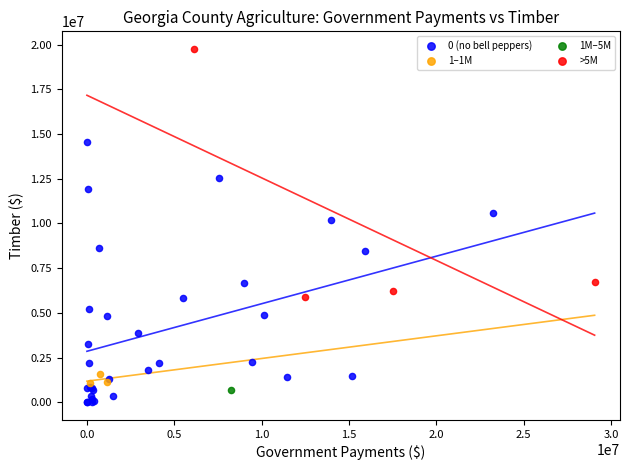

Which series contains the highest Y value?

>5M